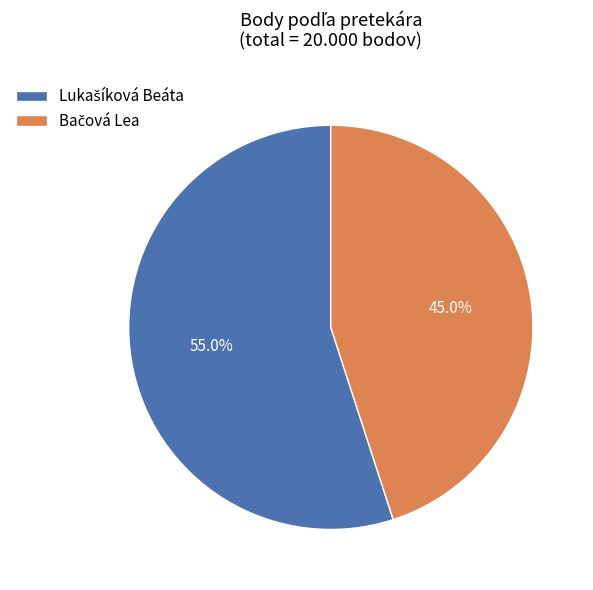

Is there a majority slice in this chart?

Yes